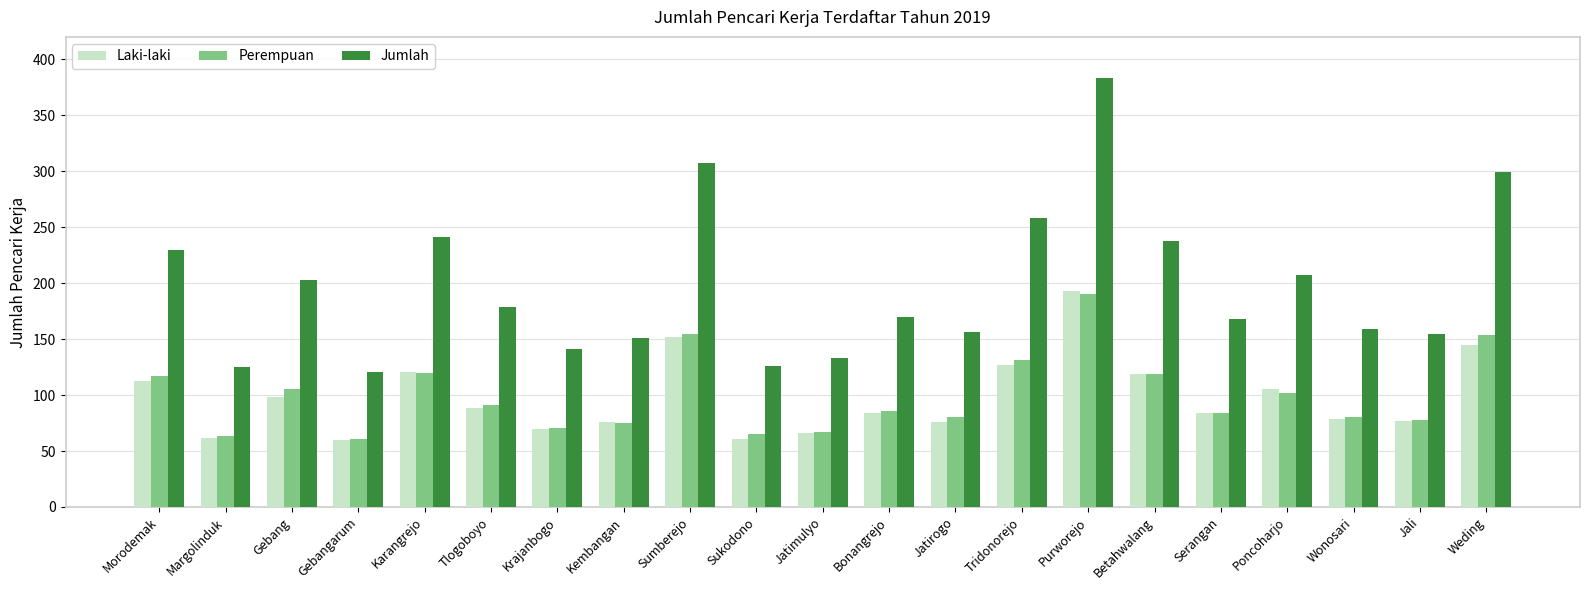

What is the difference between the highest and lowest values at Wonosari?

80